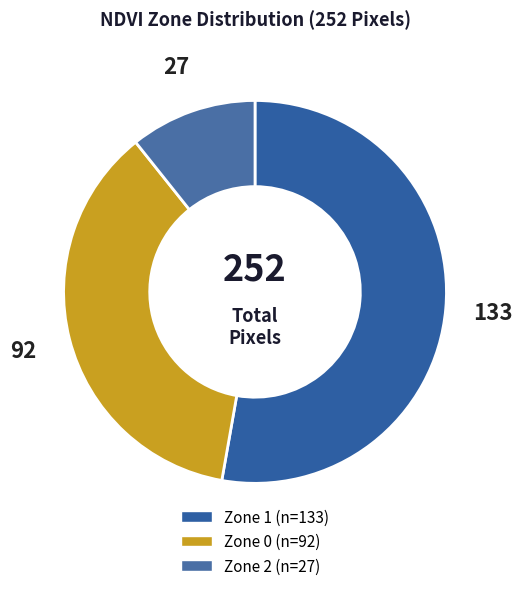

Which category has the biggest portion of the pie?

Zone 1